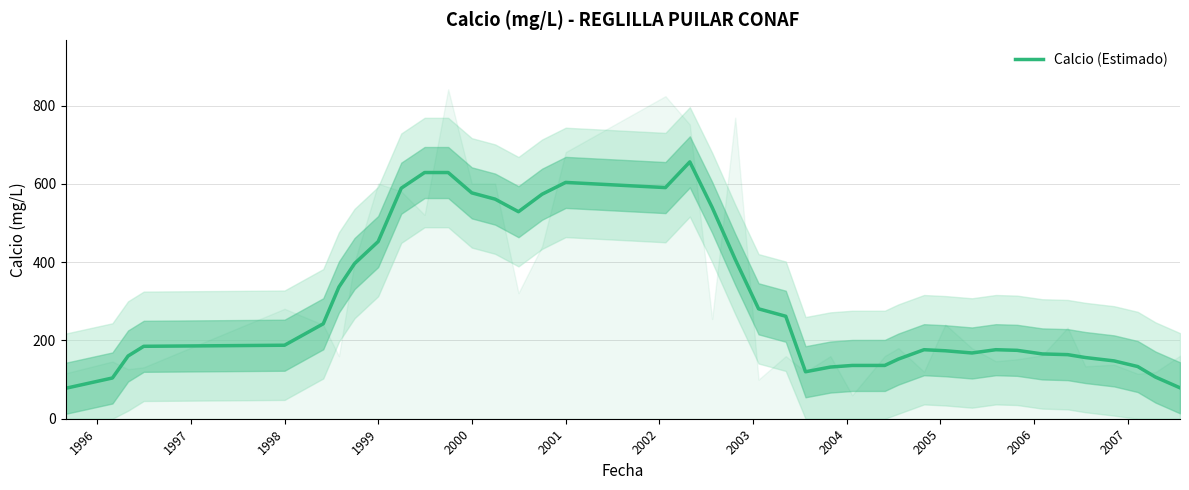

The Calcio (Estimado) series shows 337.2 at 1998. True or false?

False